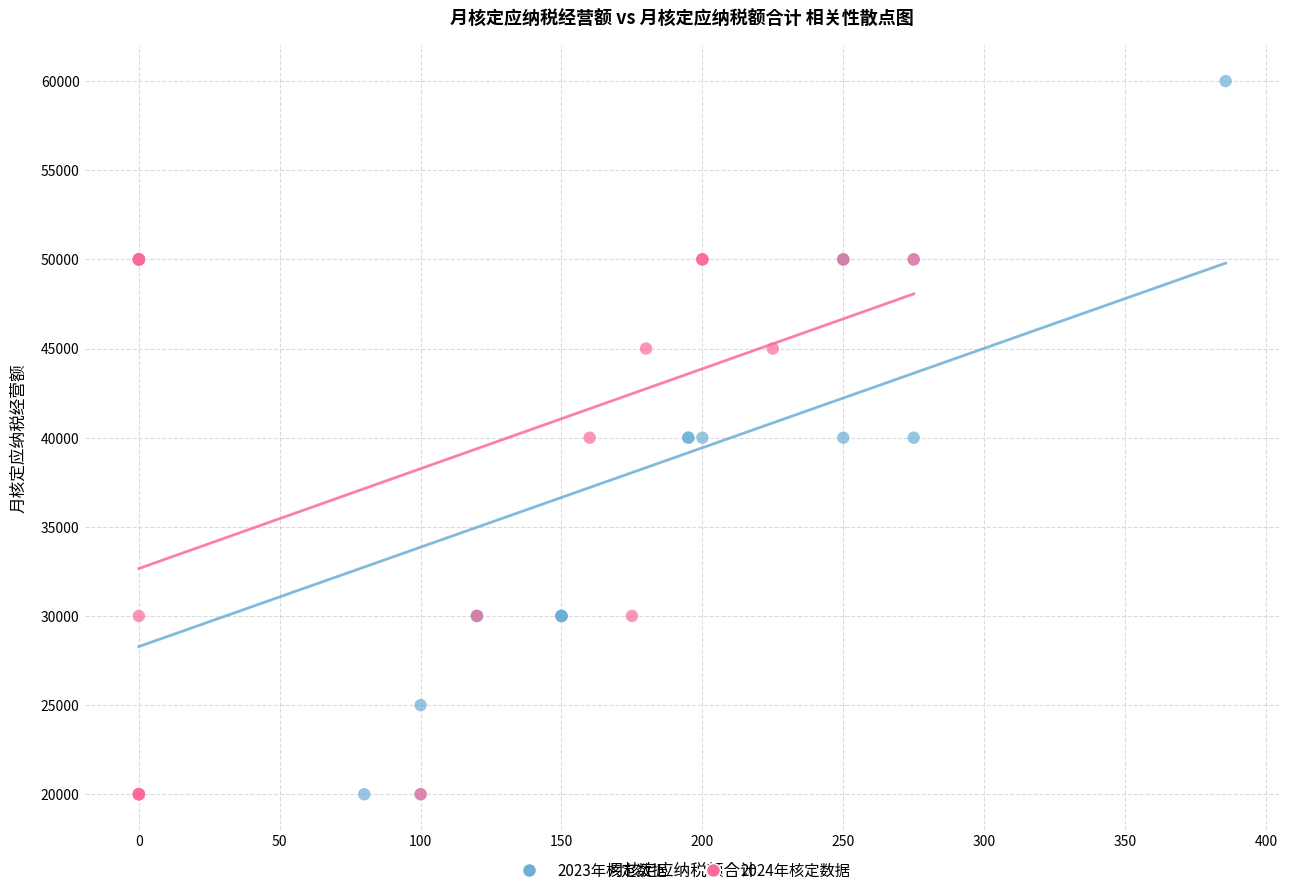

Which series has the largest Y range (max minus min)?

2023年核定数据